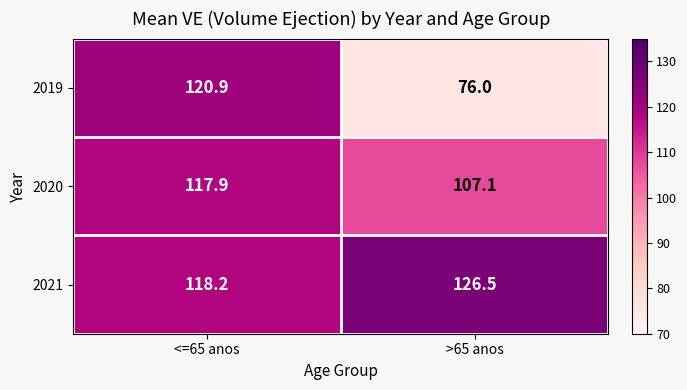

The 2019 series shows 120.9 at <=65 anos. True or false?

True